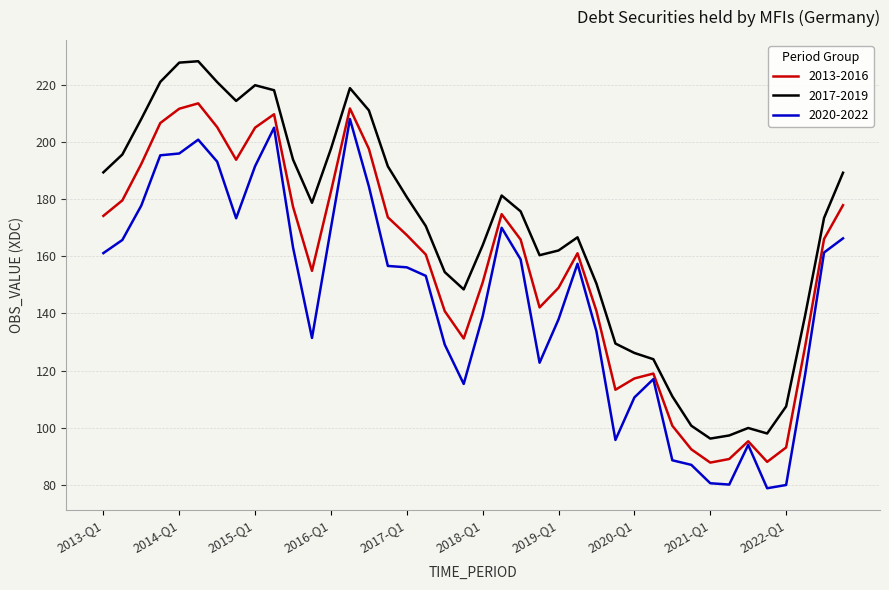

What is the maximum value shown in the chart?

228.2